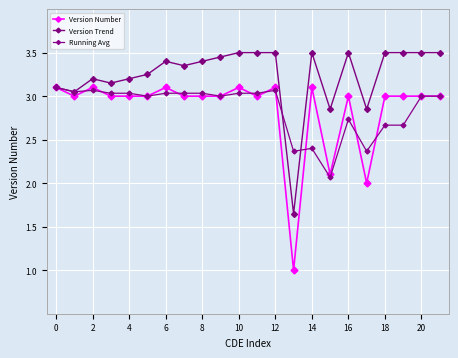

At how many categories does at least one series exceed 3?

19